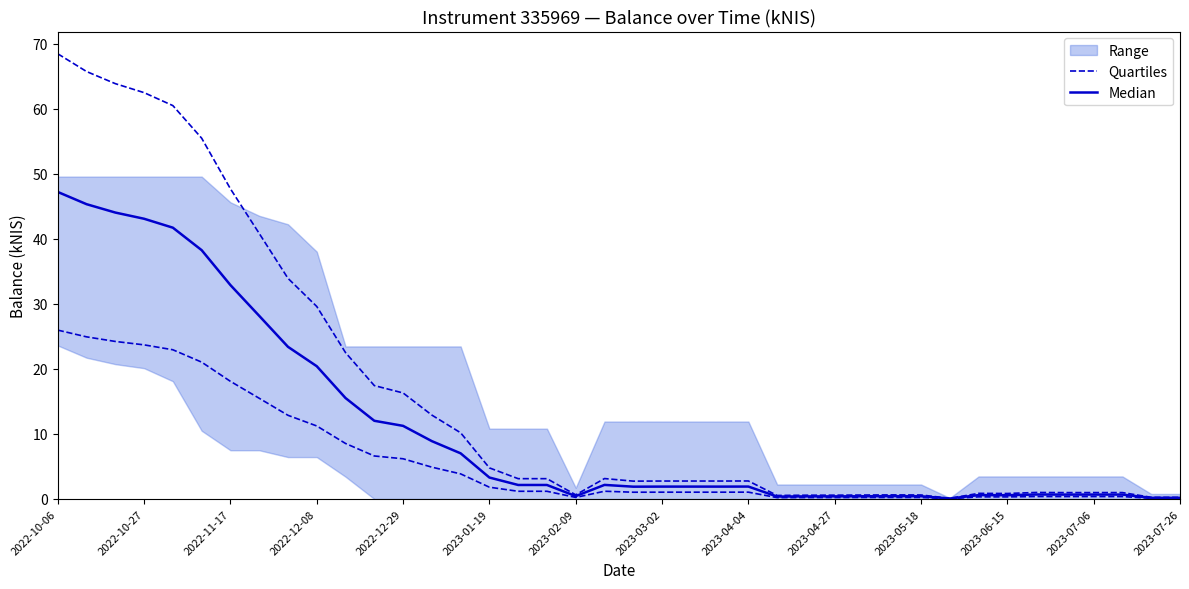

Which category has the highest value across all series?

2022-10-06